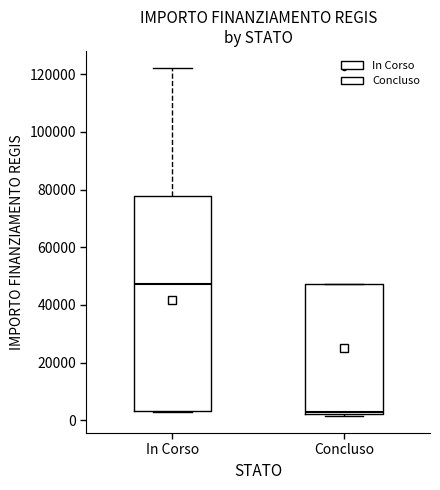

Comparing the boxes themselves (not the whiskers), which one is the tallest?

In Corso